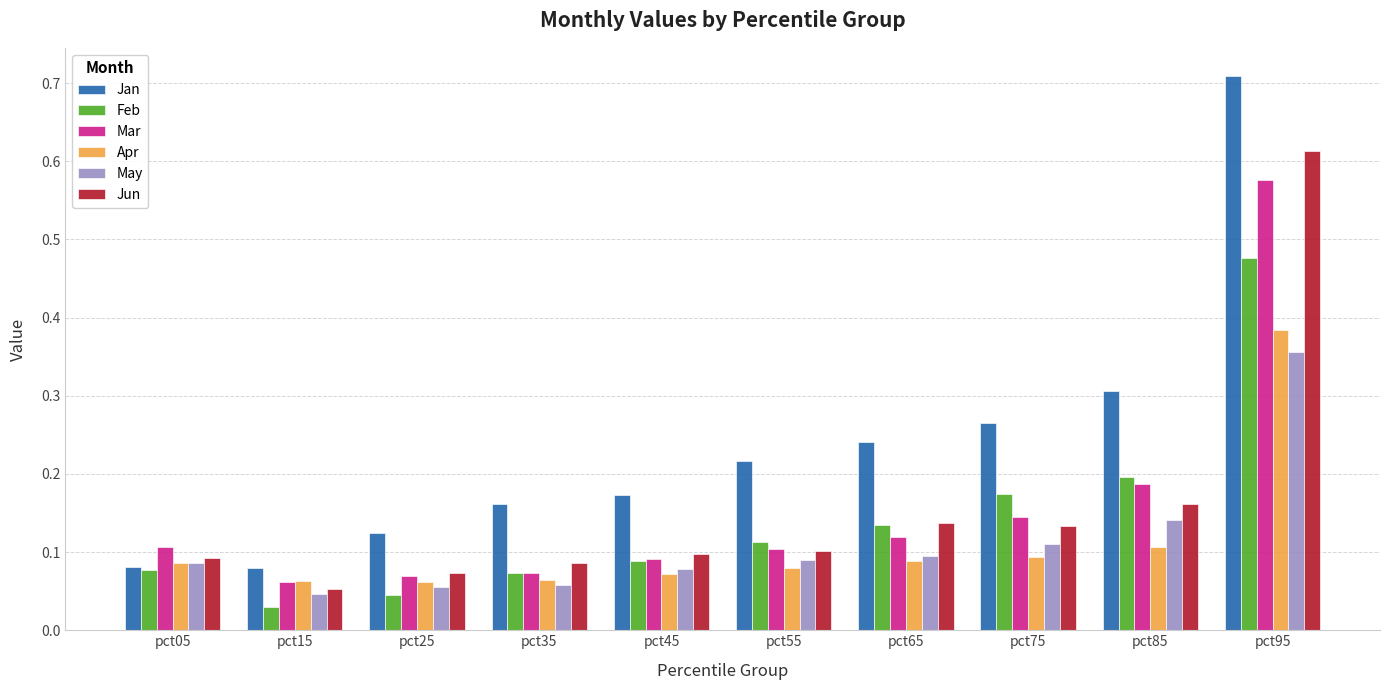

What is the sum of all Mar values?

1.5